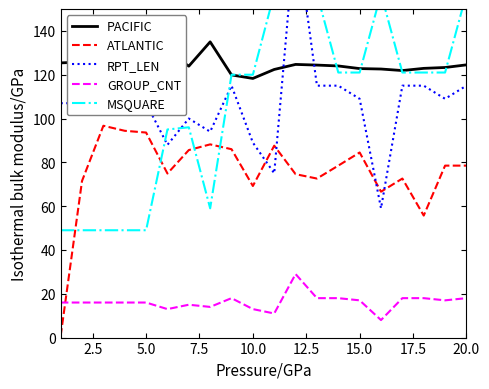

True or false: GROUP_CNT and ATLANTIC intersect in this chart.

True